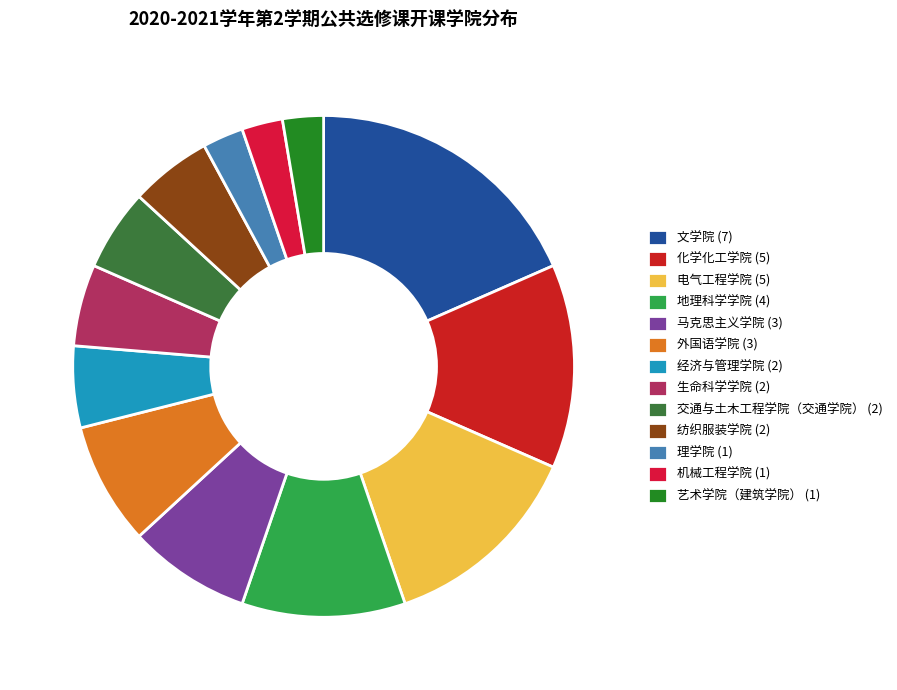

To the nearest percent, what is the difference between the 交通与土木工程学院（交通学院） and 文学院 slice percentages?

13%